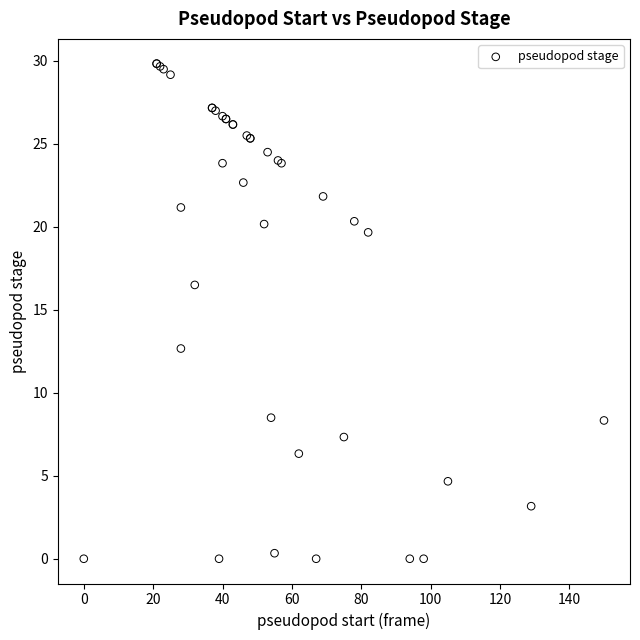

What Y value in the scatter plot is closest to 14?

12.7